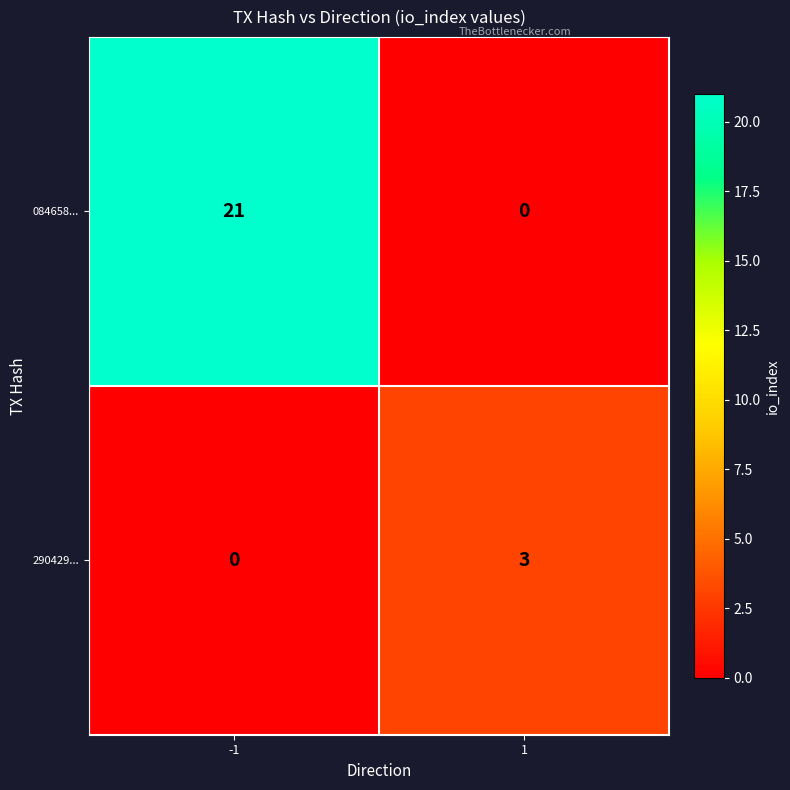

Which series has the largest total across all categories?

084658...